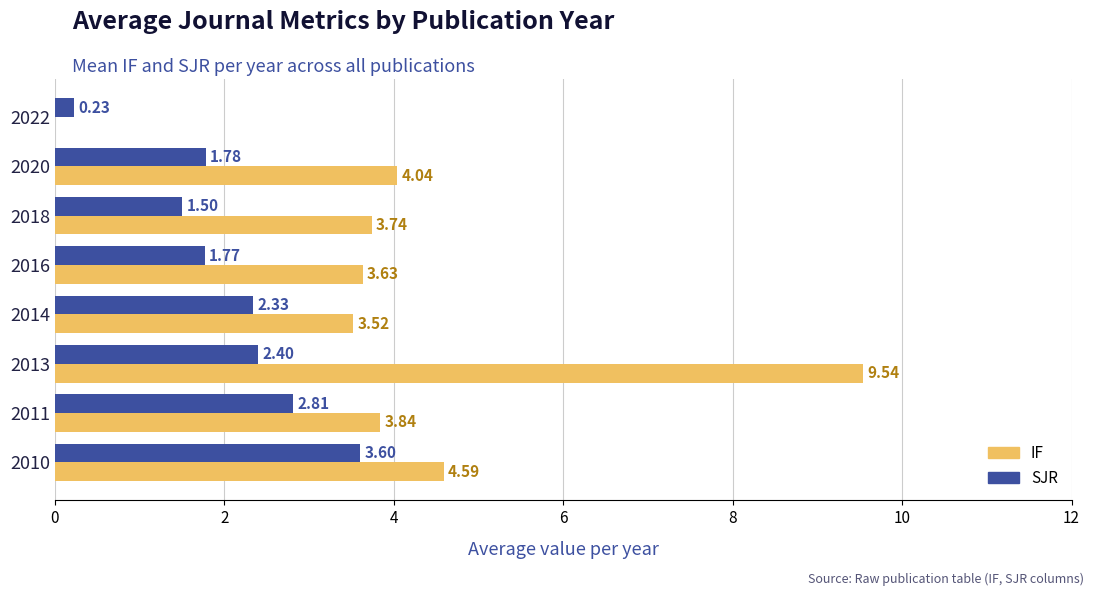

Which series changed the most between 2013 and 2022?

IF